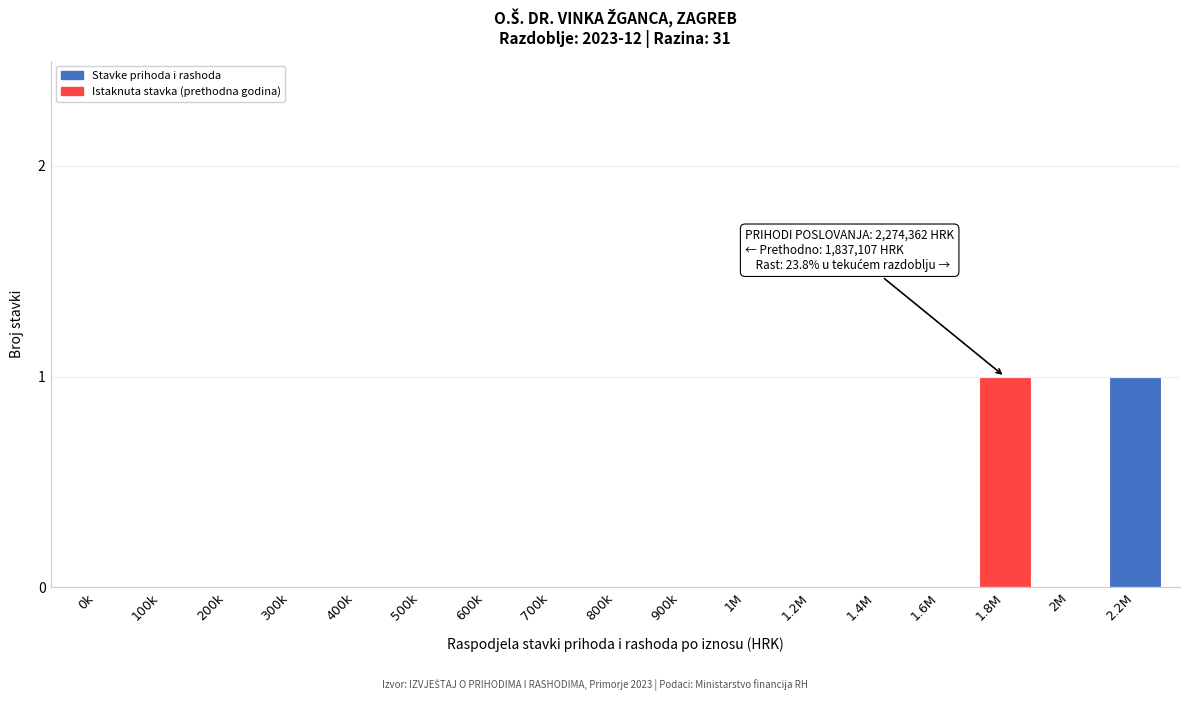

Reading left to right, what are all the values shown in this chart?

0k=0	100k=0	200k=0	300k=0	400k=0	500k=0	600k=0	700k=0	800k=0	900k=0	1M=0	1.2M=0	1.4M=0	1.6M=0	1.8M=1	2M=0	2.2M=1